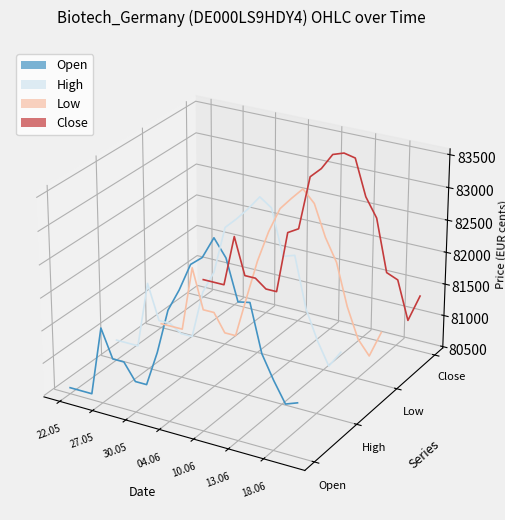

What are all the series names shown in the legend?

Open, High, Low, Close